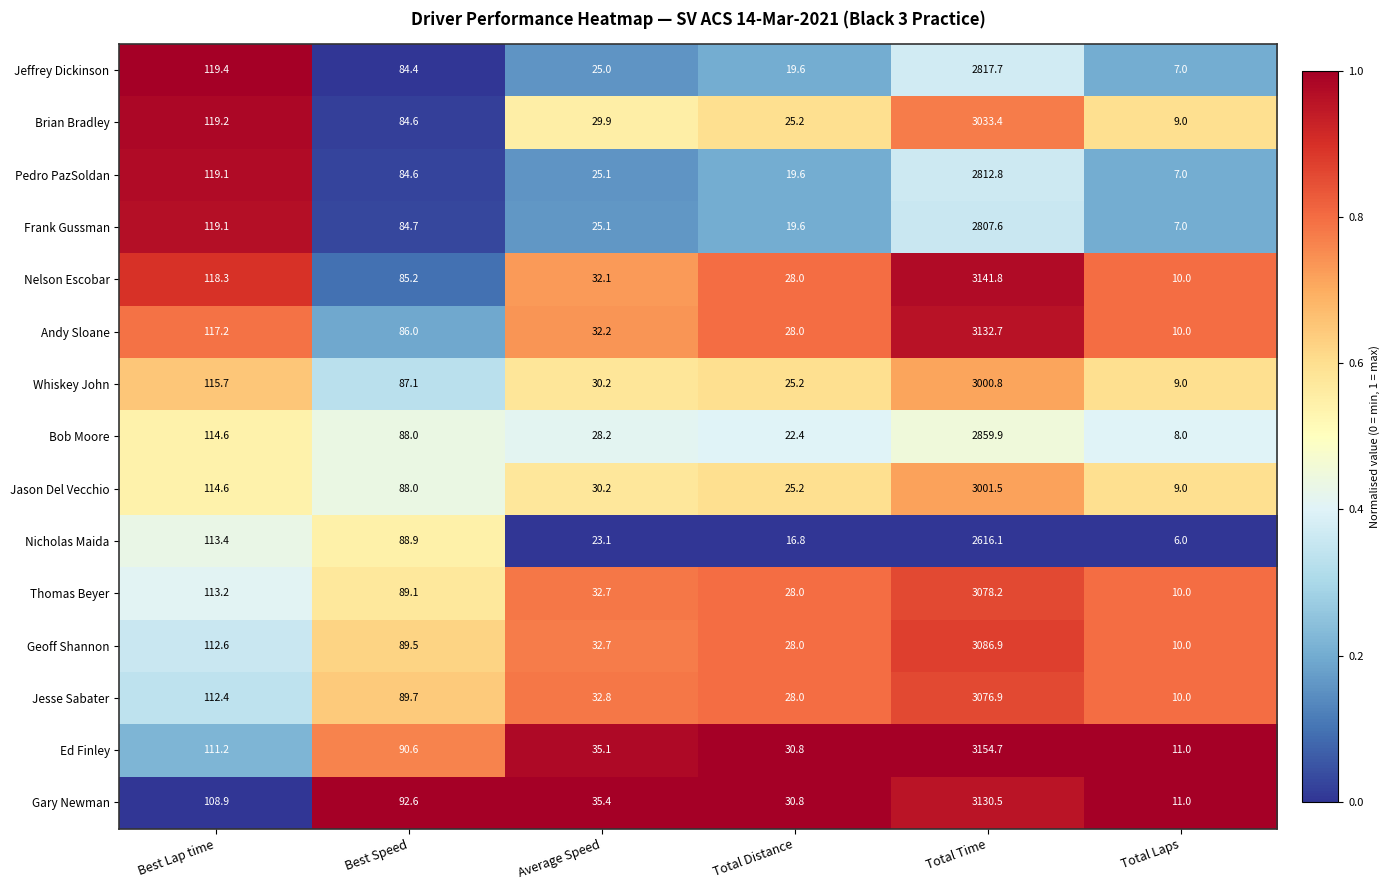

At which category does the chart reach its minimum across all series?

Total Laps